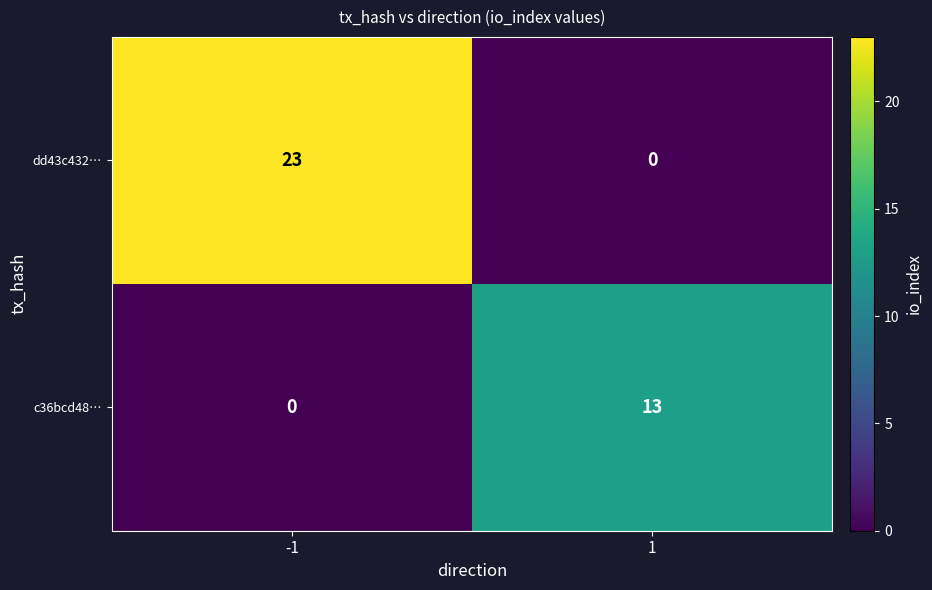

At how many categories does at least one series exceed 6?

2